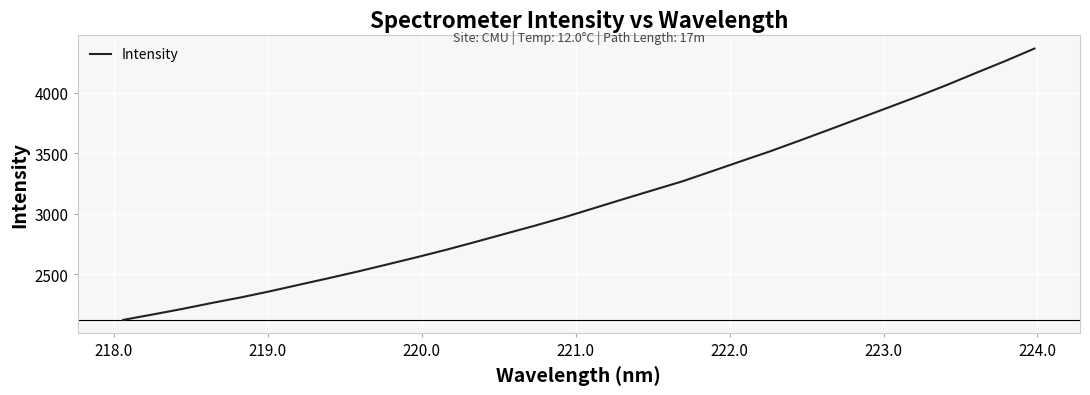

How many lines are shown in the chart?

1